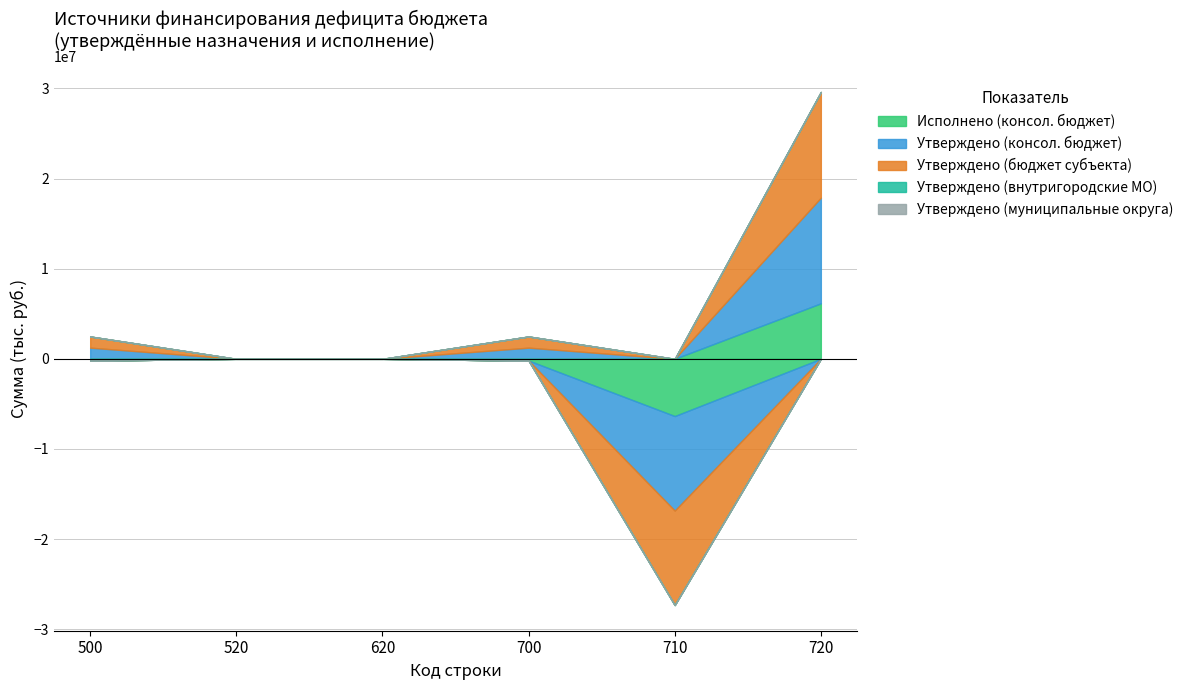

How many distinct data groups are displayed?

5